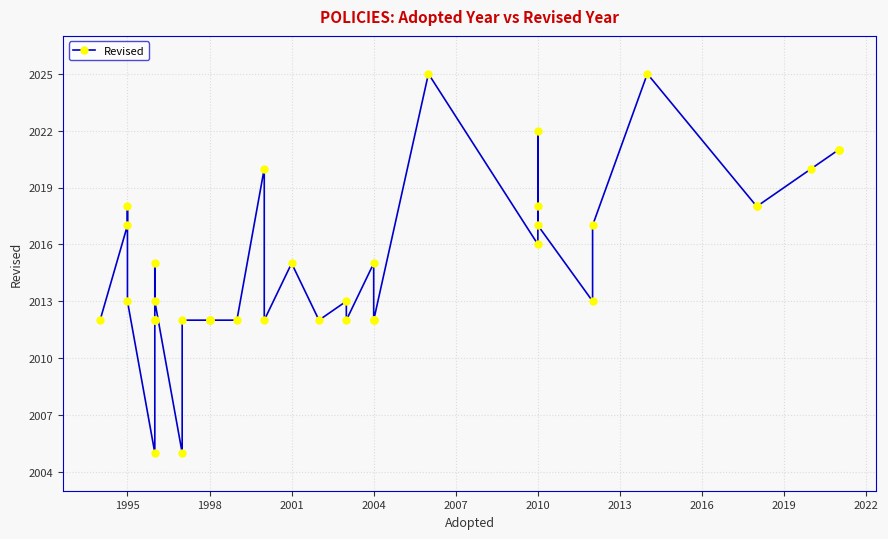

How many points are lower than both their immediate neighbors (excluding endpoints)?

7